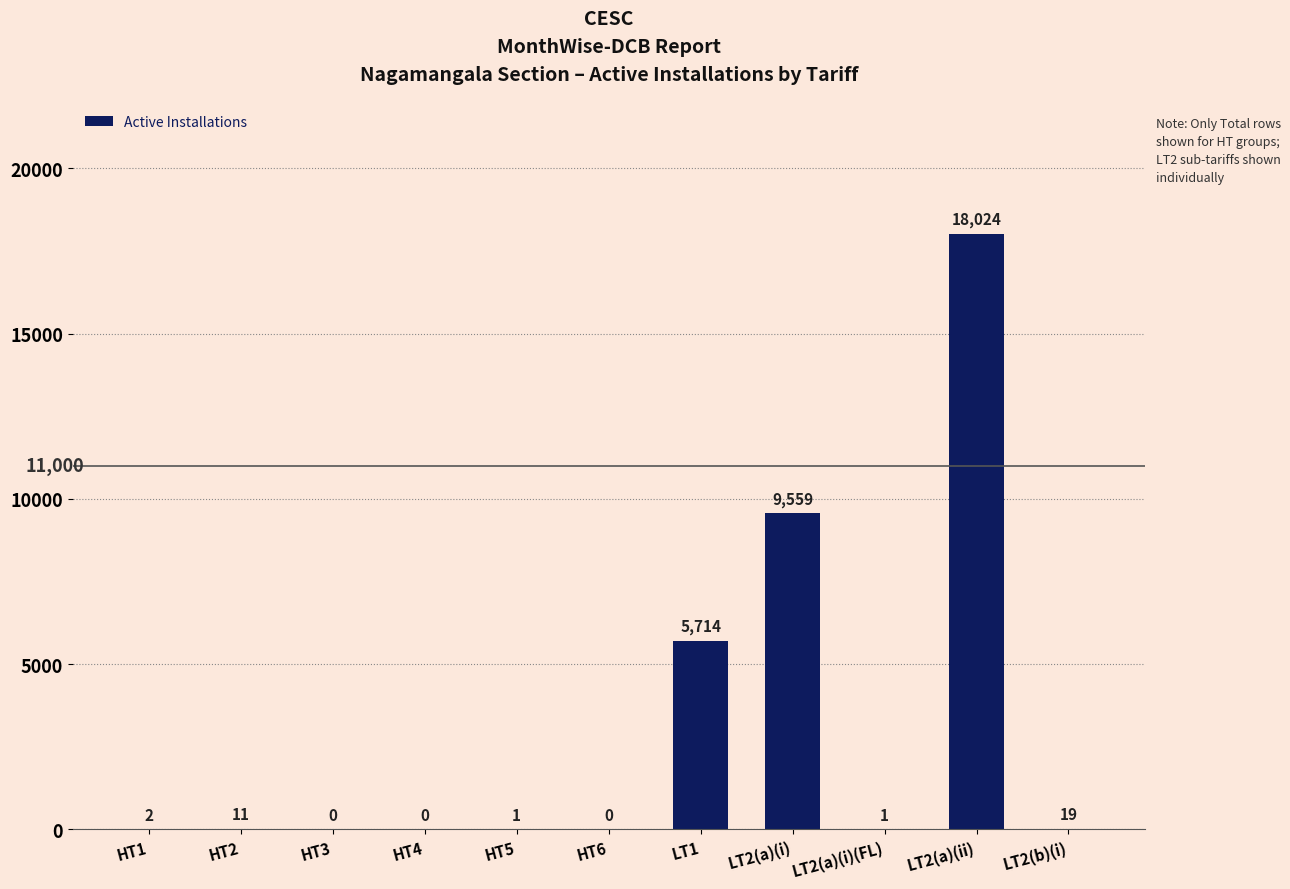

Where is the data nearest to the value 9012?

LT2(a)(i)